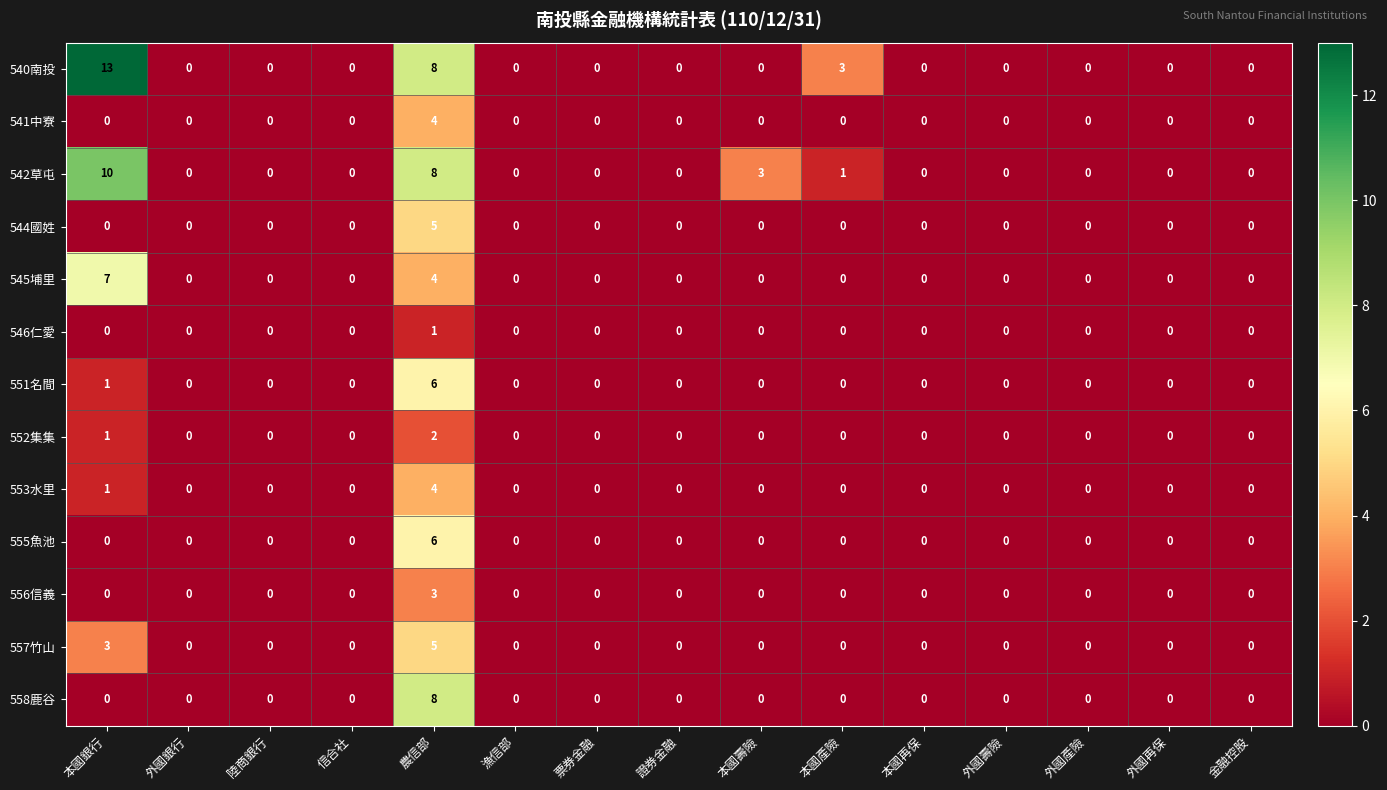

What is the difference between the second highest and minimum values in the 540南投 series?

8